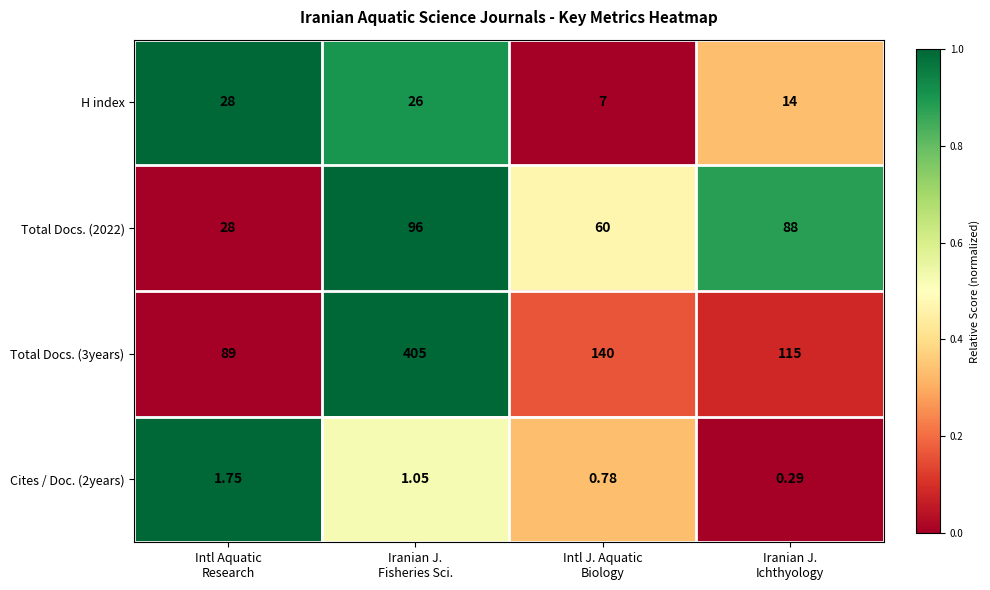

How many distinct data groups are displayed?

4